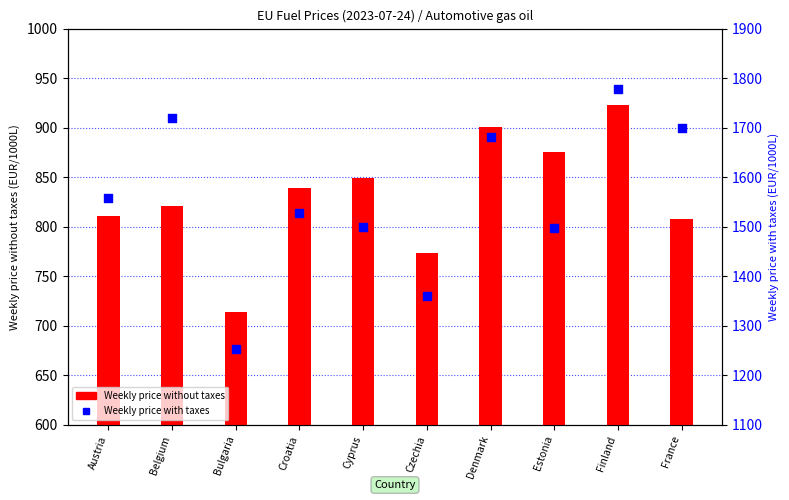

What is the total value across all series at Denmark?

2581.1